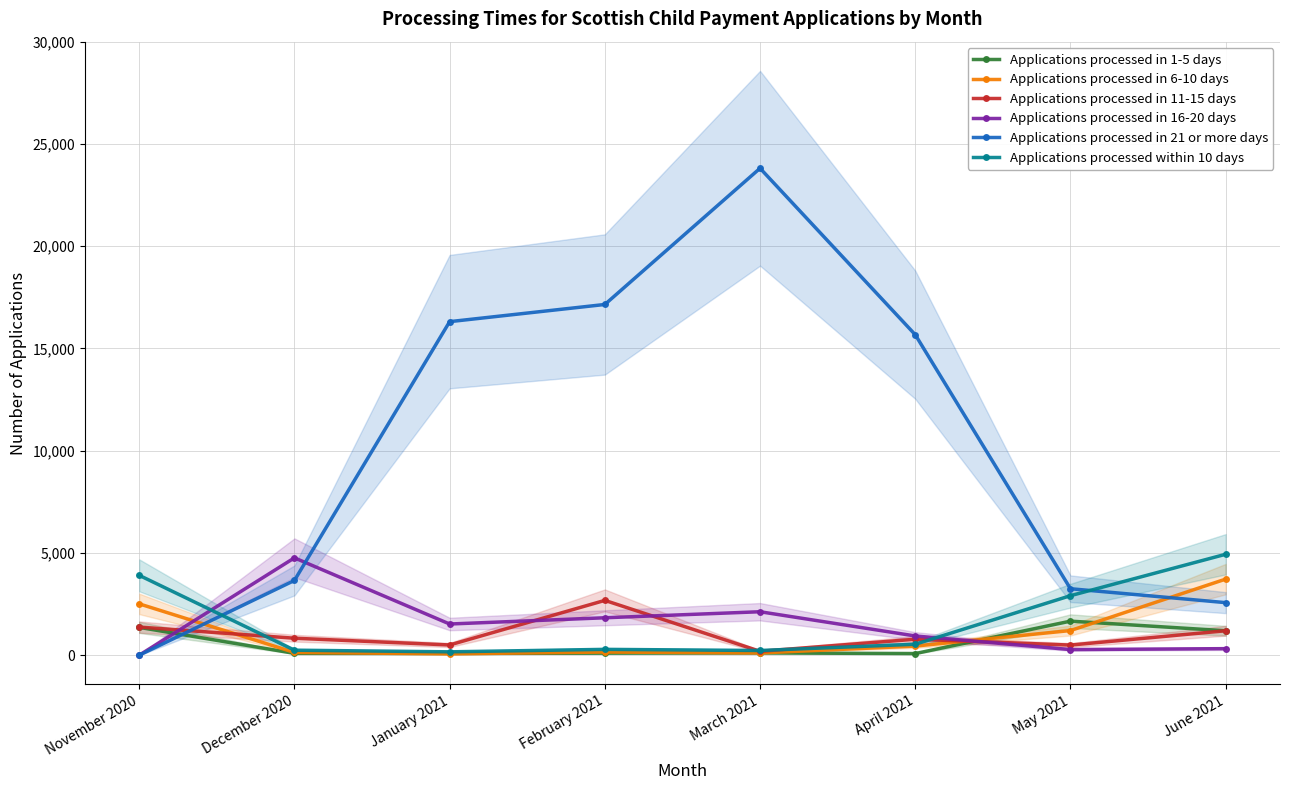

Where does the Applications processed within 10 days series first go above 535?

November 2020